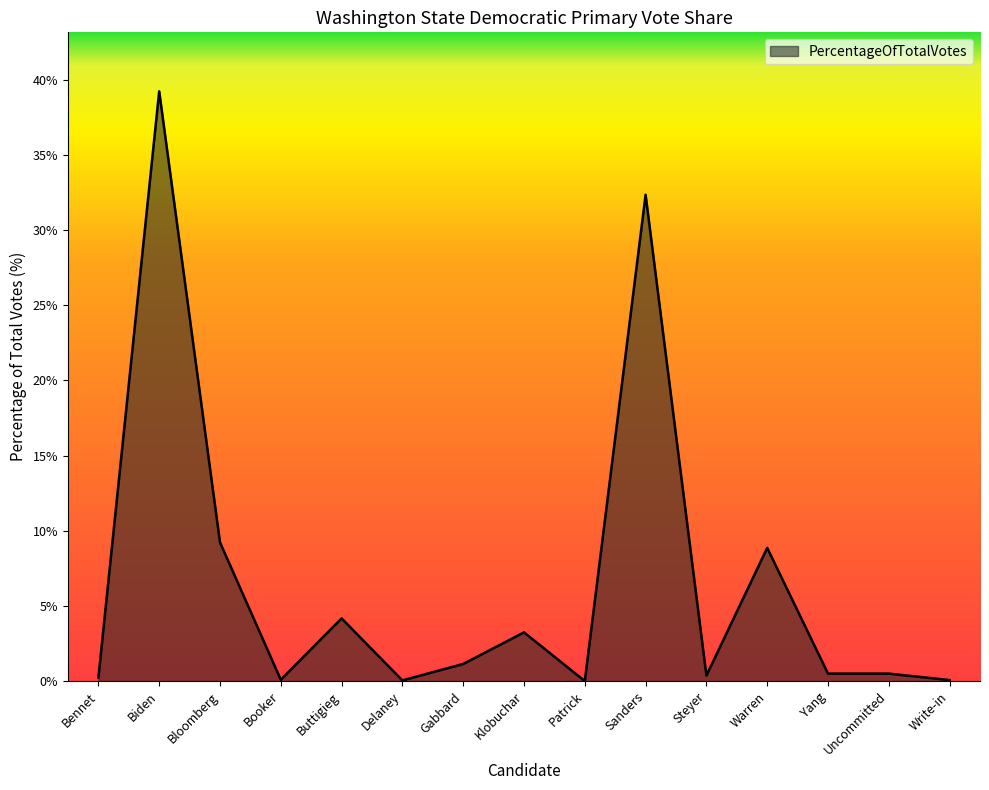

What is the difference between the values at Steyer and Buttigieg?

3.8